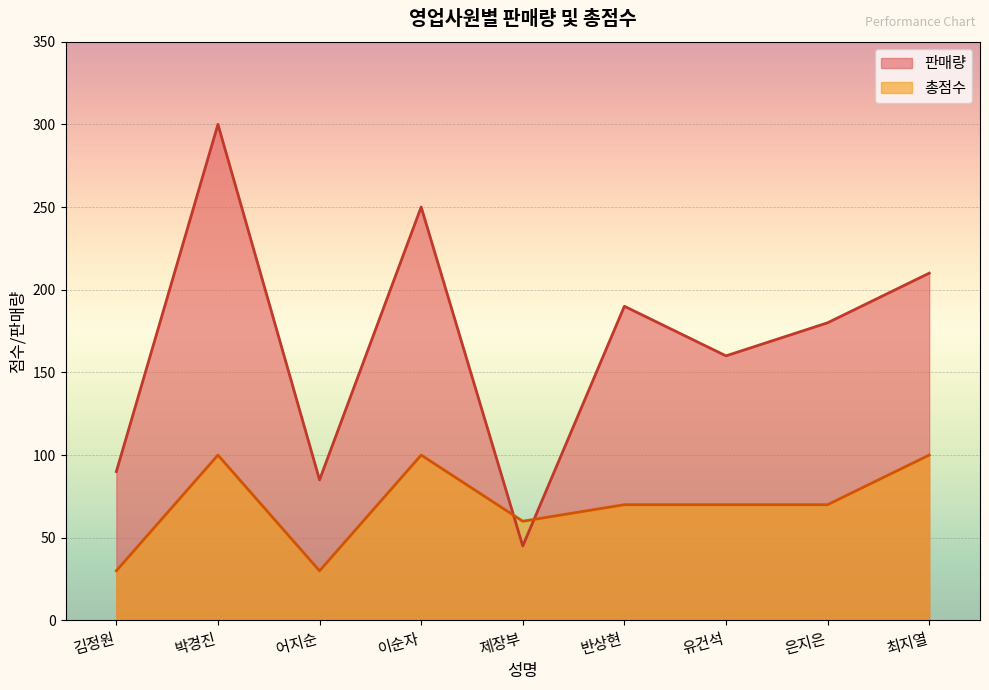

Which series has the largest total across all categories?

판매량